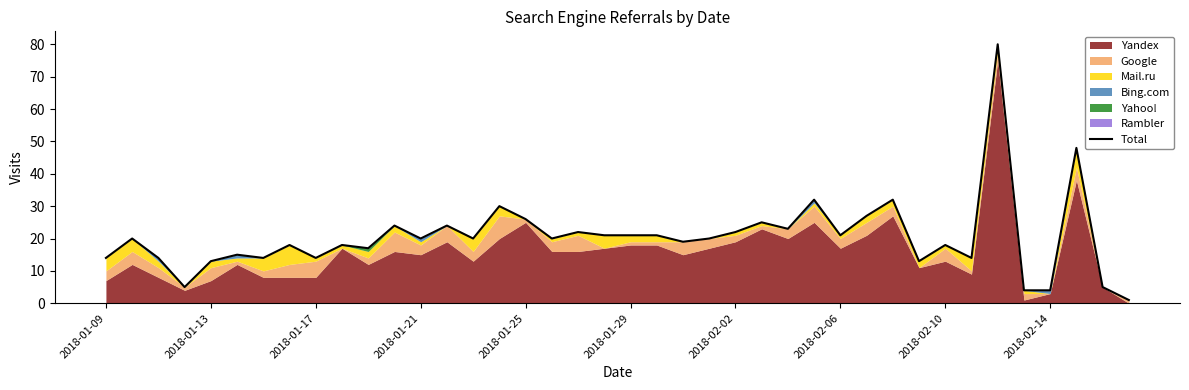

Approximately how many times larger is the value at 34 compared to 26?

3.5